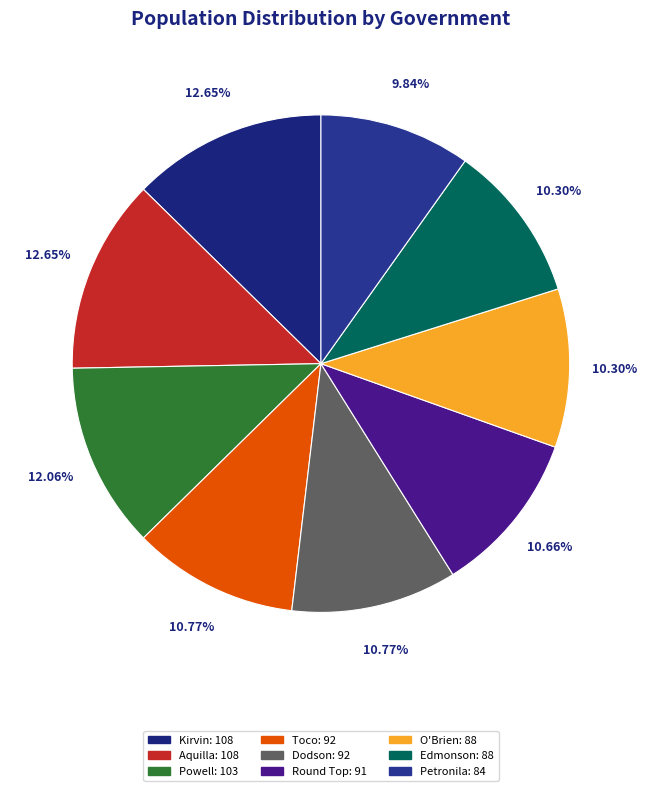

Rank the categories by value from highest to lowest.

Kirvin, Aquilla, Powell, Toco, Dodson, Round Top, O'Brien, Edmonson, Petronila